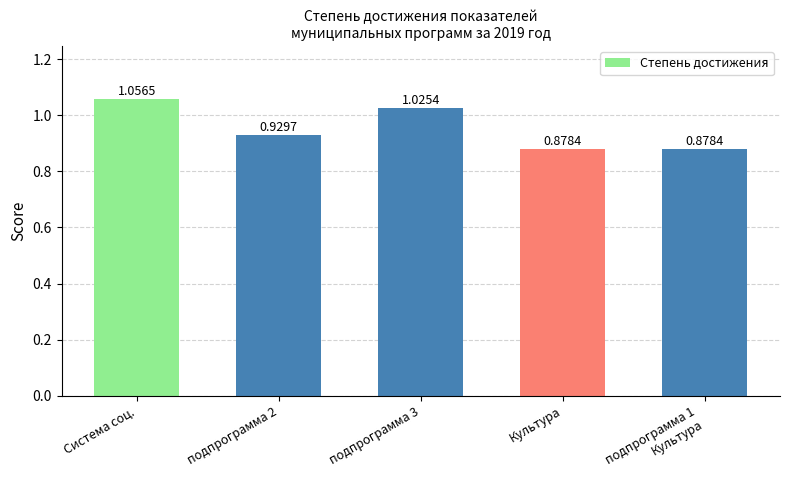

Which category has the highest value across all series?

Система соц.